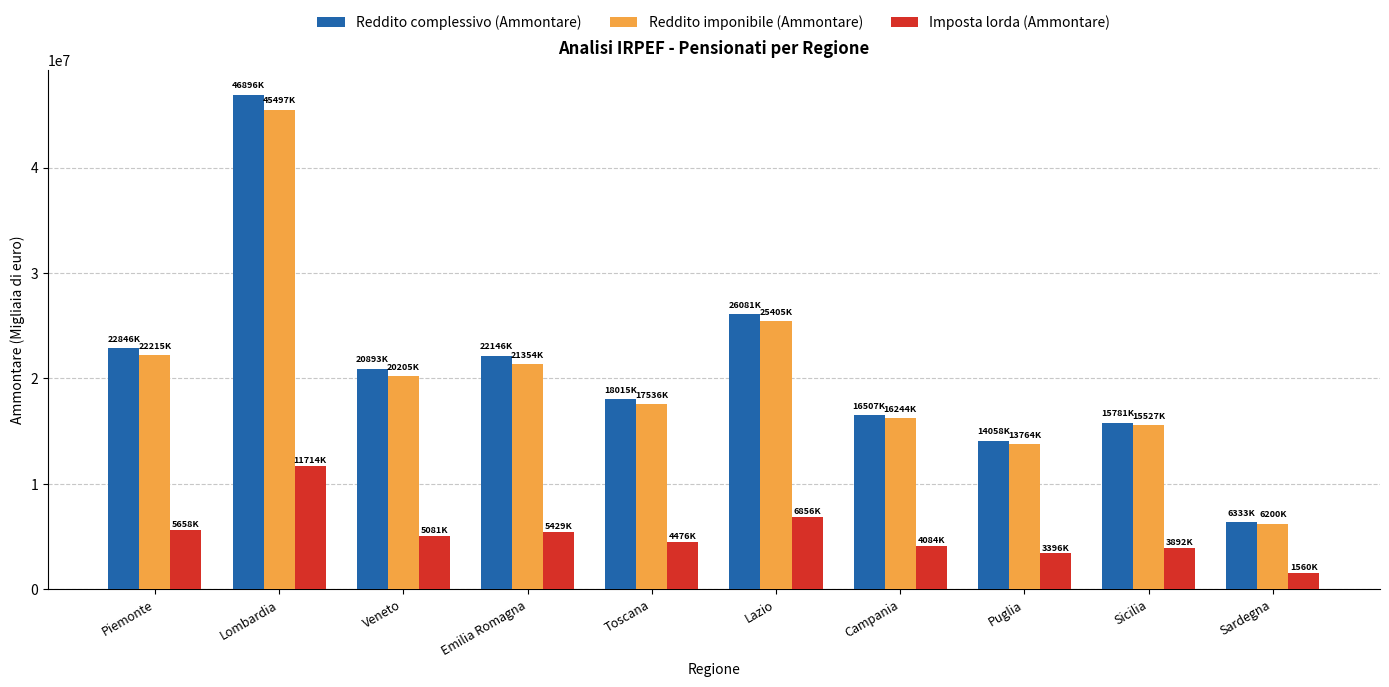

Which series has the largest range (max minus min)?

Reddito complessivo (Ammontare)